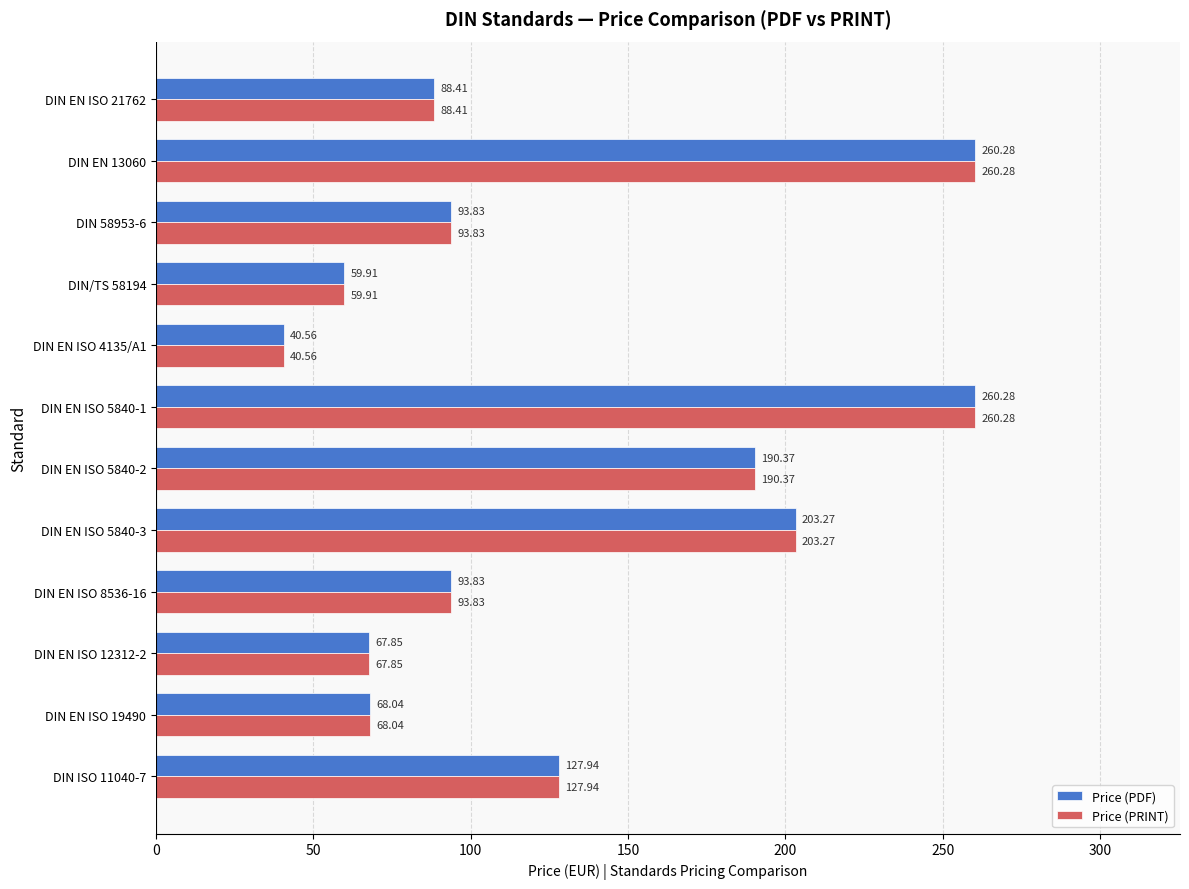

Is the value of Price (PRINT) at DIN EN ISO 19490 greater than the value of Price (PDF) at DIN EN ISO 5840-3?

No